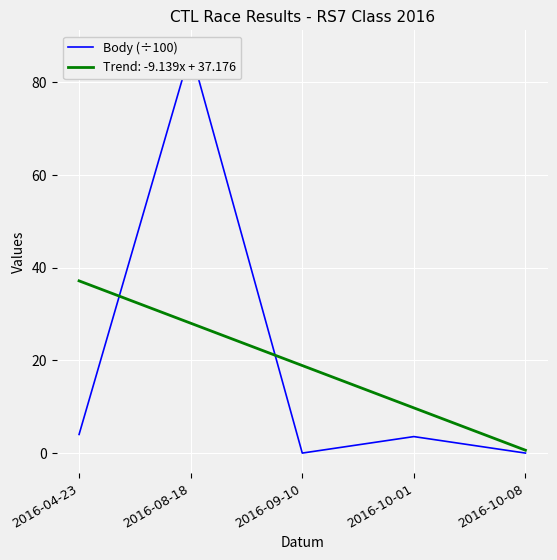

What is the difference between the values at 2016-08-18 and 2016-10-01?

83.3